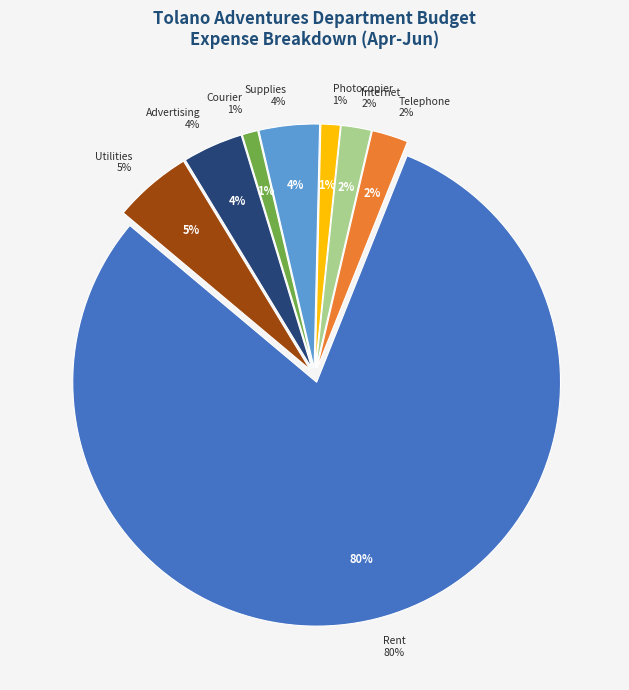

What is the smallest slice in the pie chart?

Courier